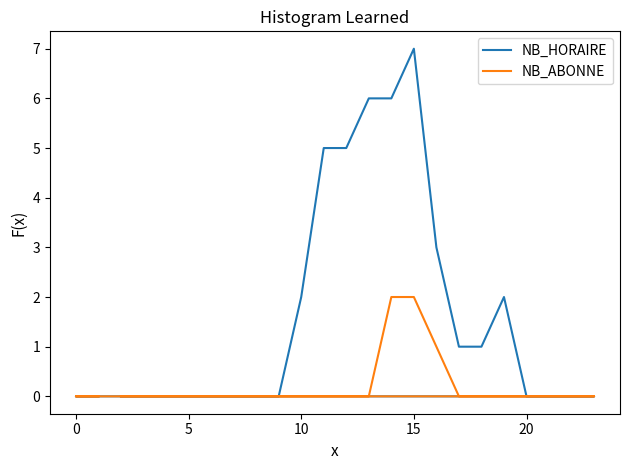

What is the difference between the maximum and minimum values in the NB_HORAIRE series?

7